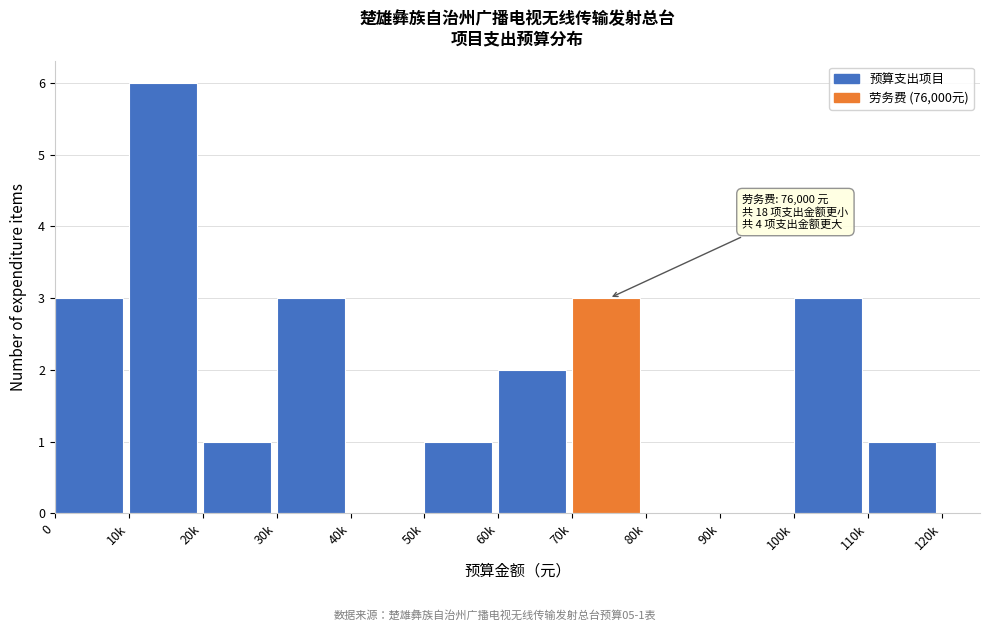

Reading right to left, extract all data points from this chart.

110k=1	100k=3	90k=0	80k=0	70k=3	60k=2	50k=1	40k=0	30k=3	20k=1	10k=6	0=3